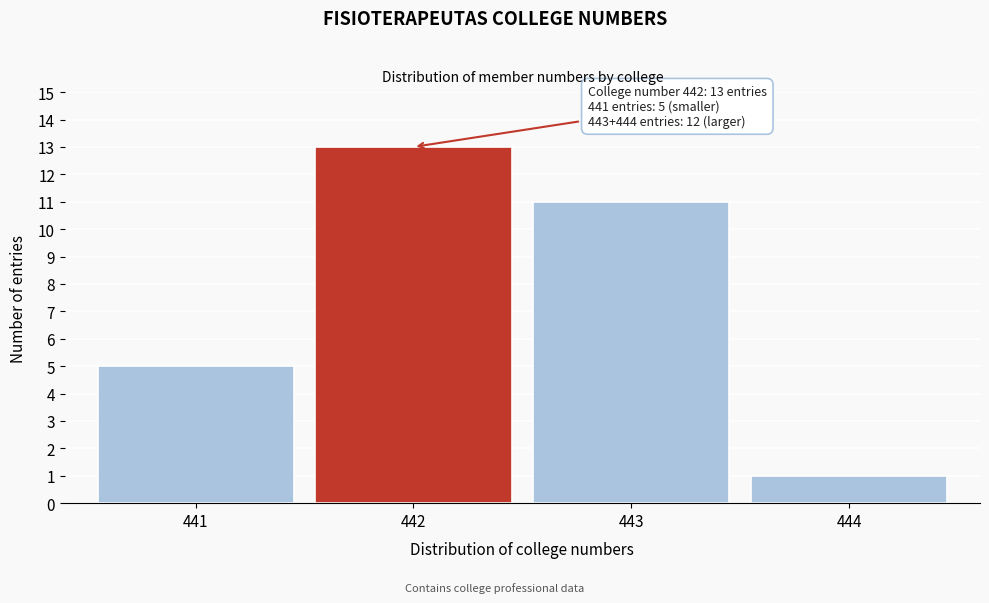

Reading right to left, what are all the values shown in this chart?

444=1	443=11	442=13	441=5